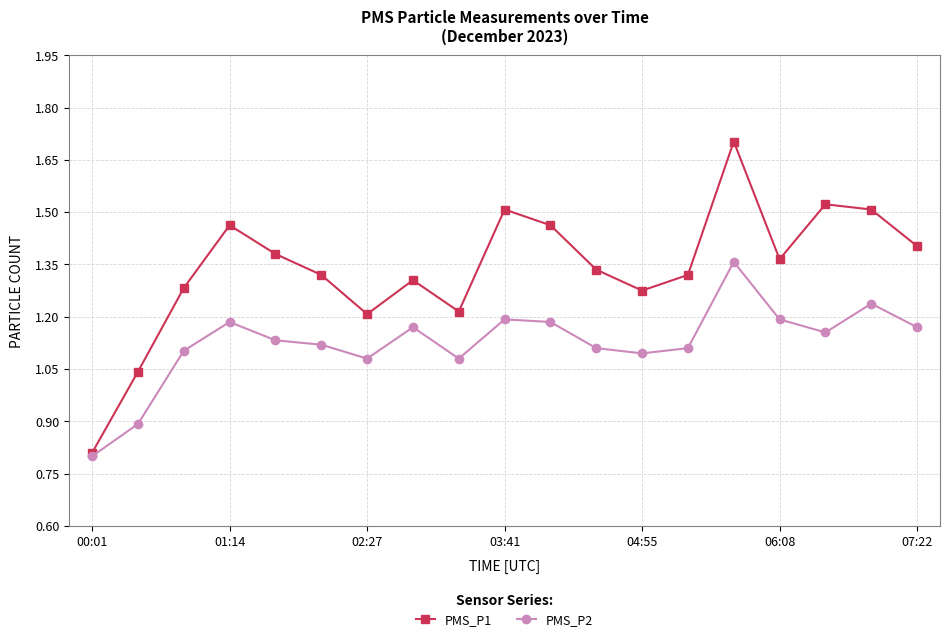

How many interior local valleys does the PMS_P2 series have?

4